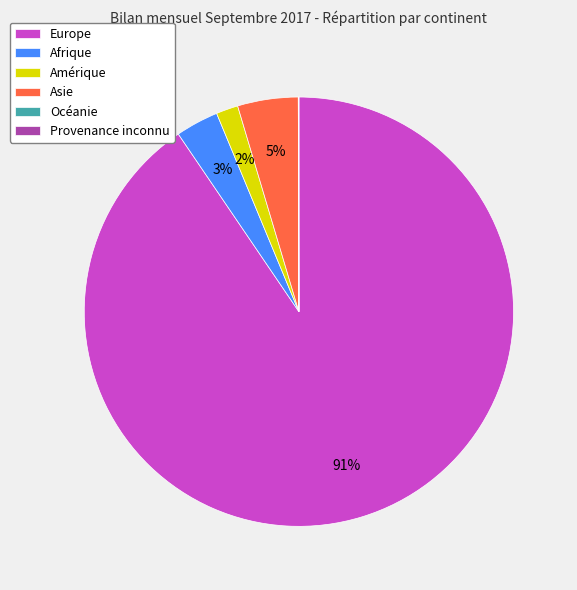

True or false: Europe accounts for 99% of the total.

False